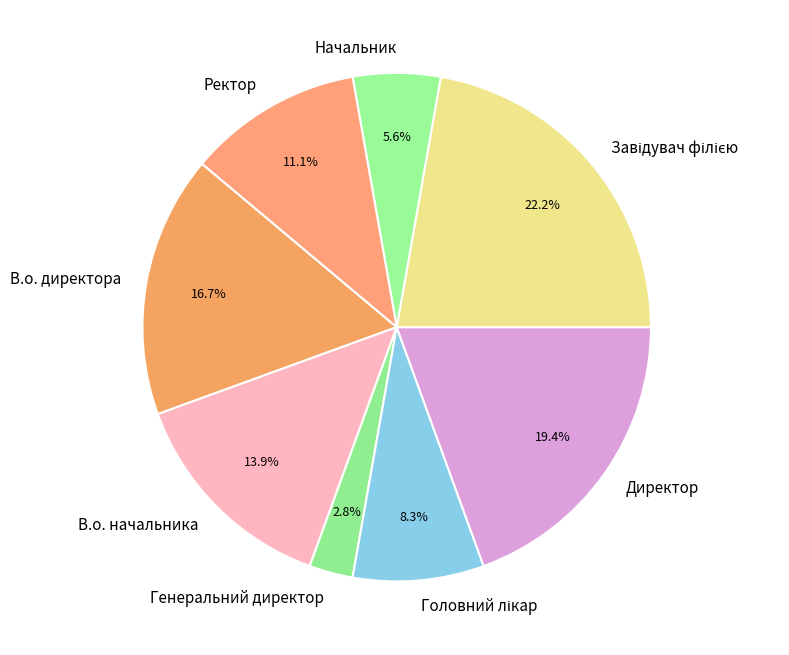

What percentage is NOT represented by Ректор?

88.9%